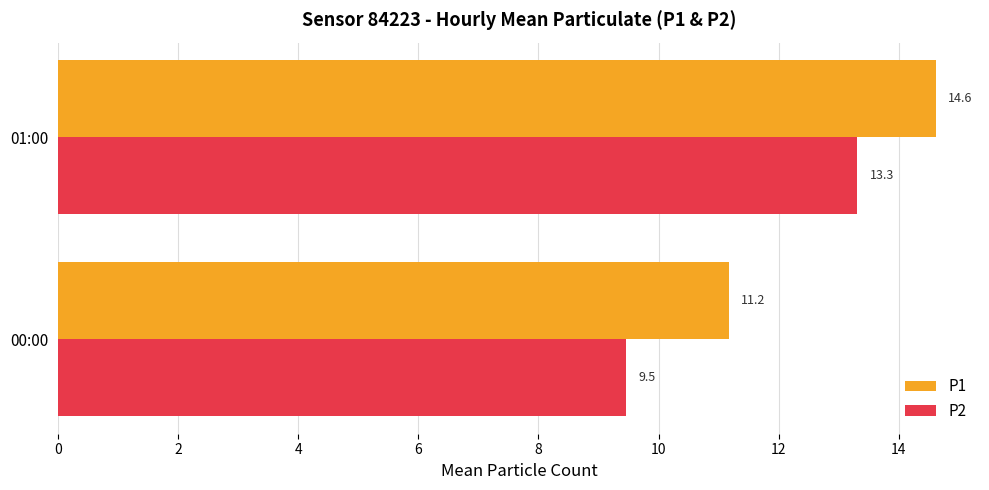

Where is P1 nearest to the value 12?

00:00